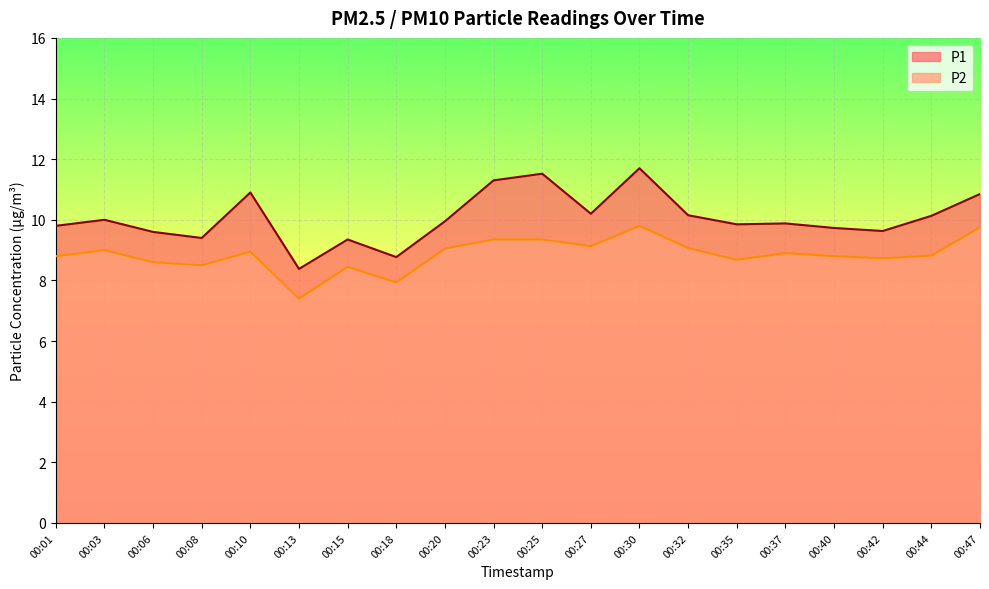

Count the number of data series in this chart.

2